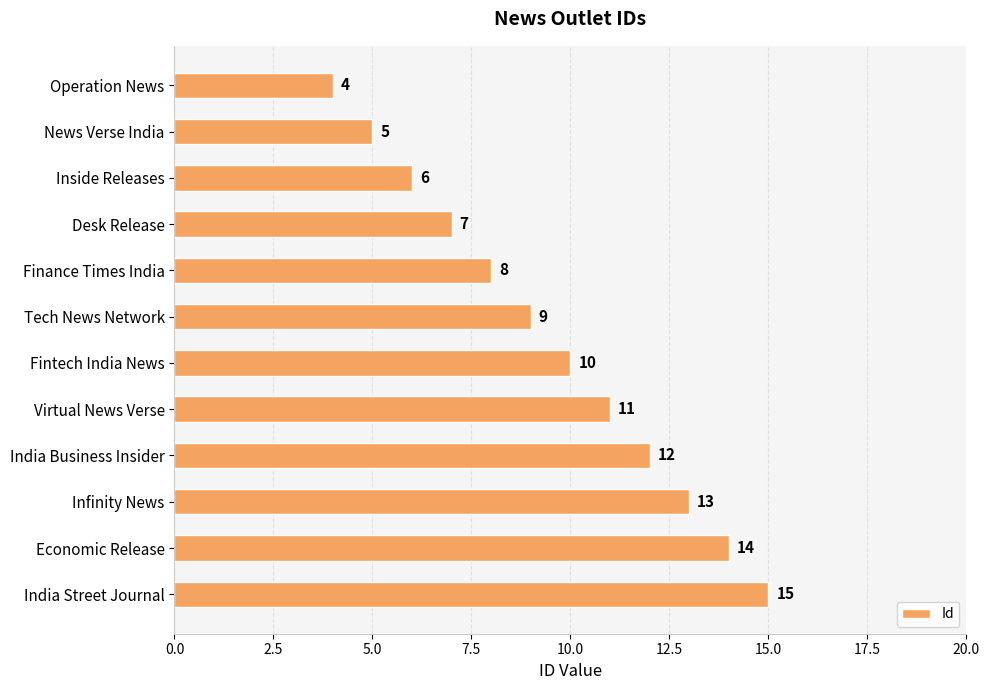

Approximately how many times larger is the value at India Street Journal compared to Infinity News?

1.2